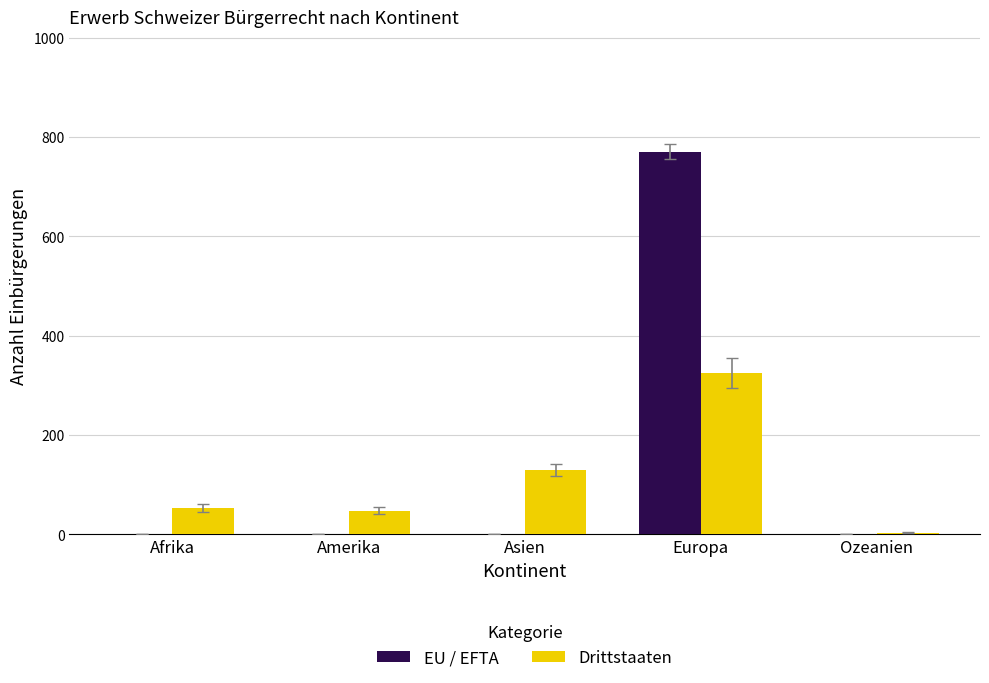

Where is Drittstaaten nearest to the value 164?

Asien